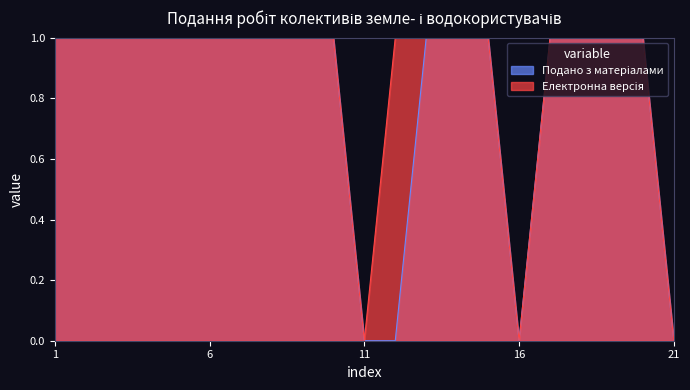

What is the sum of the Подано з матеріалами values at 12 and 9?

1